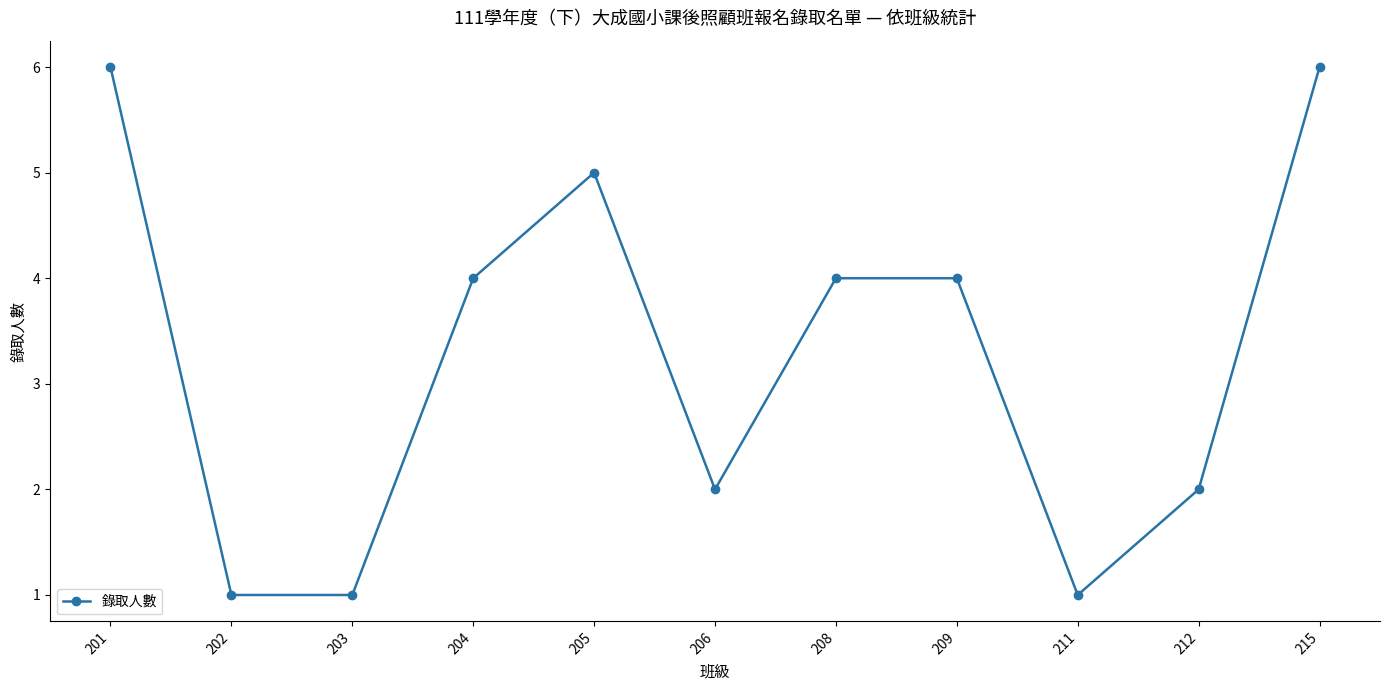

True or false: there are more than 0 points higher than both neighbors.

True